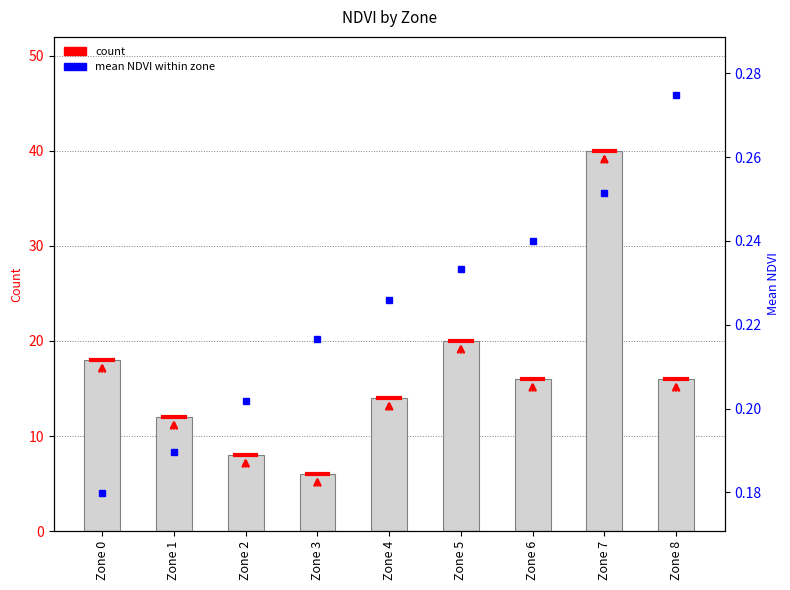

Which series changed the most between Zone 3 and Zone 8?

count